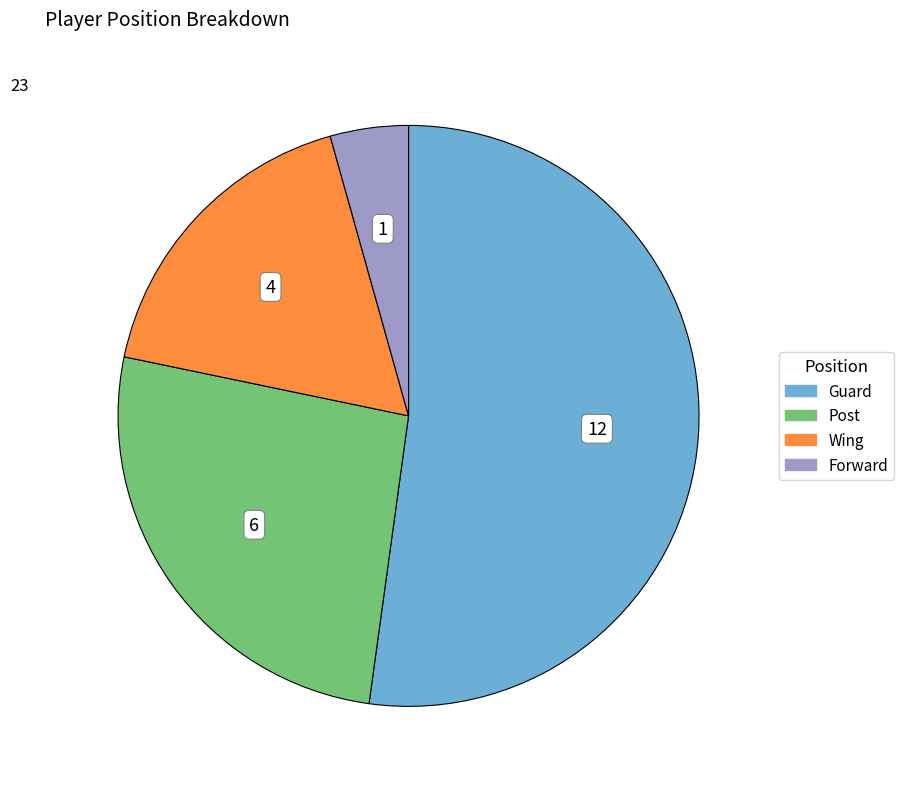

Which slice is the largest?

Guard